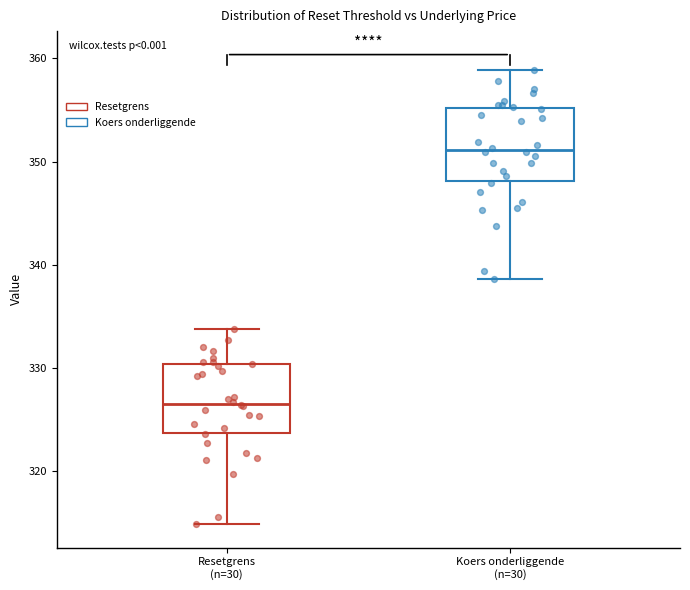

Which box's median line is the highest?

Koers onderliggende (n=30)